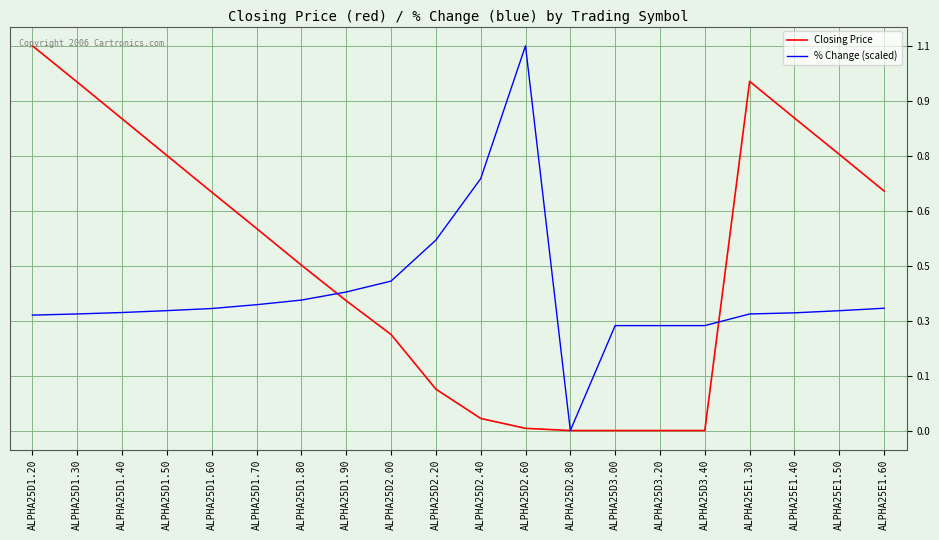

How many intersections are there between Closing Price and % Change (scaled)?

2